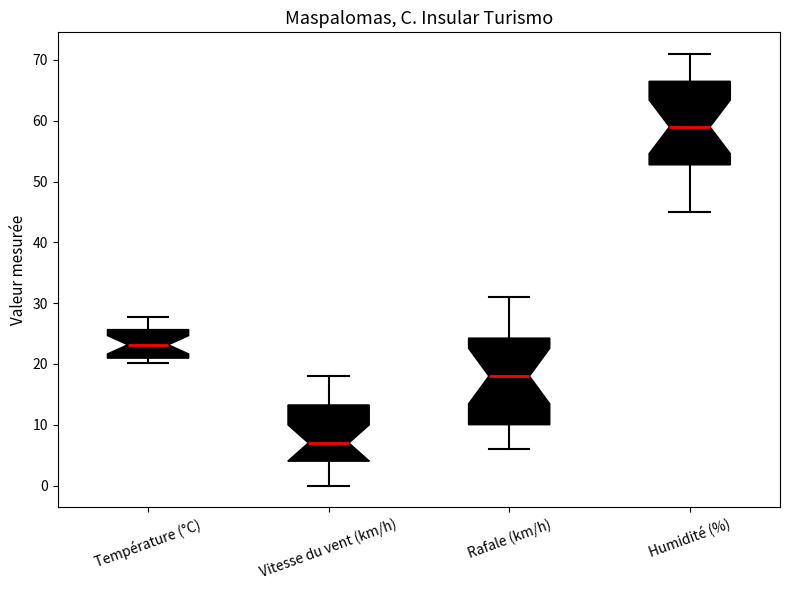

Which box has the lowest median line?

Vitesse du vent (km/h)